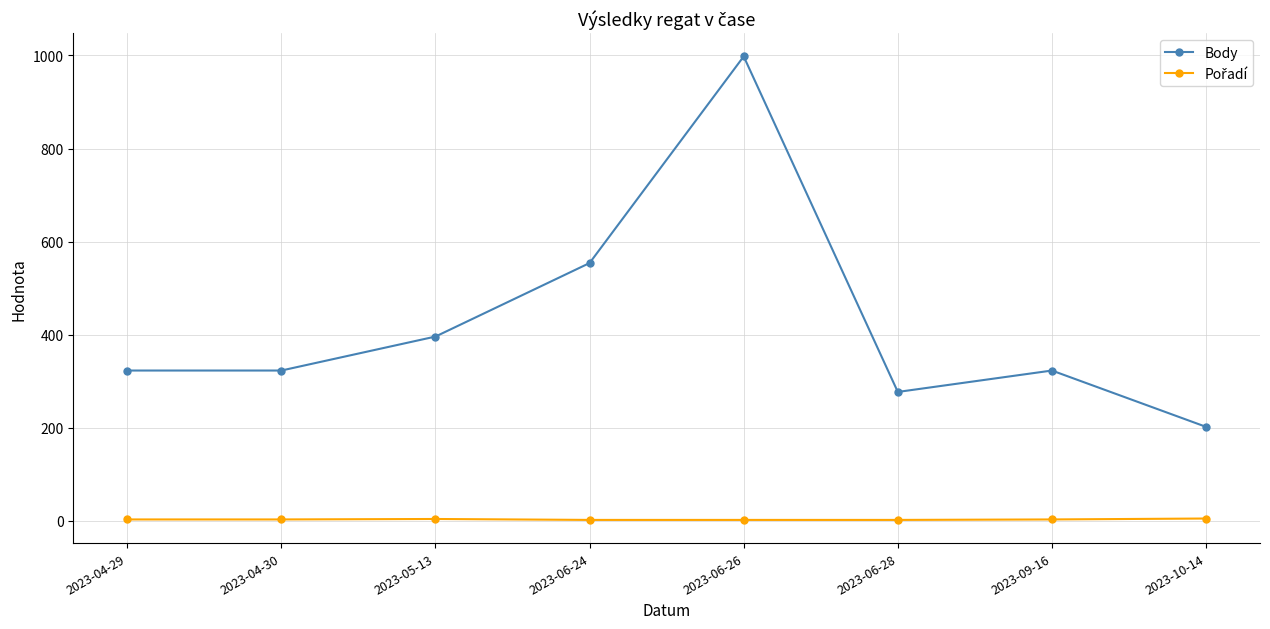

The Body series shows 265 at 2023-10-14. True or false?

False